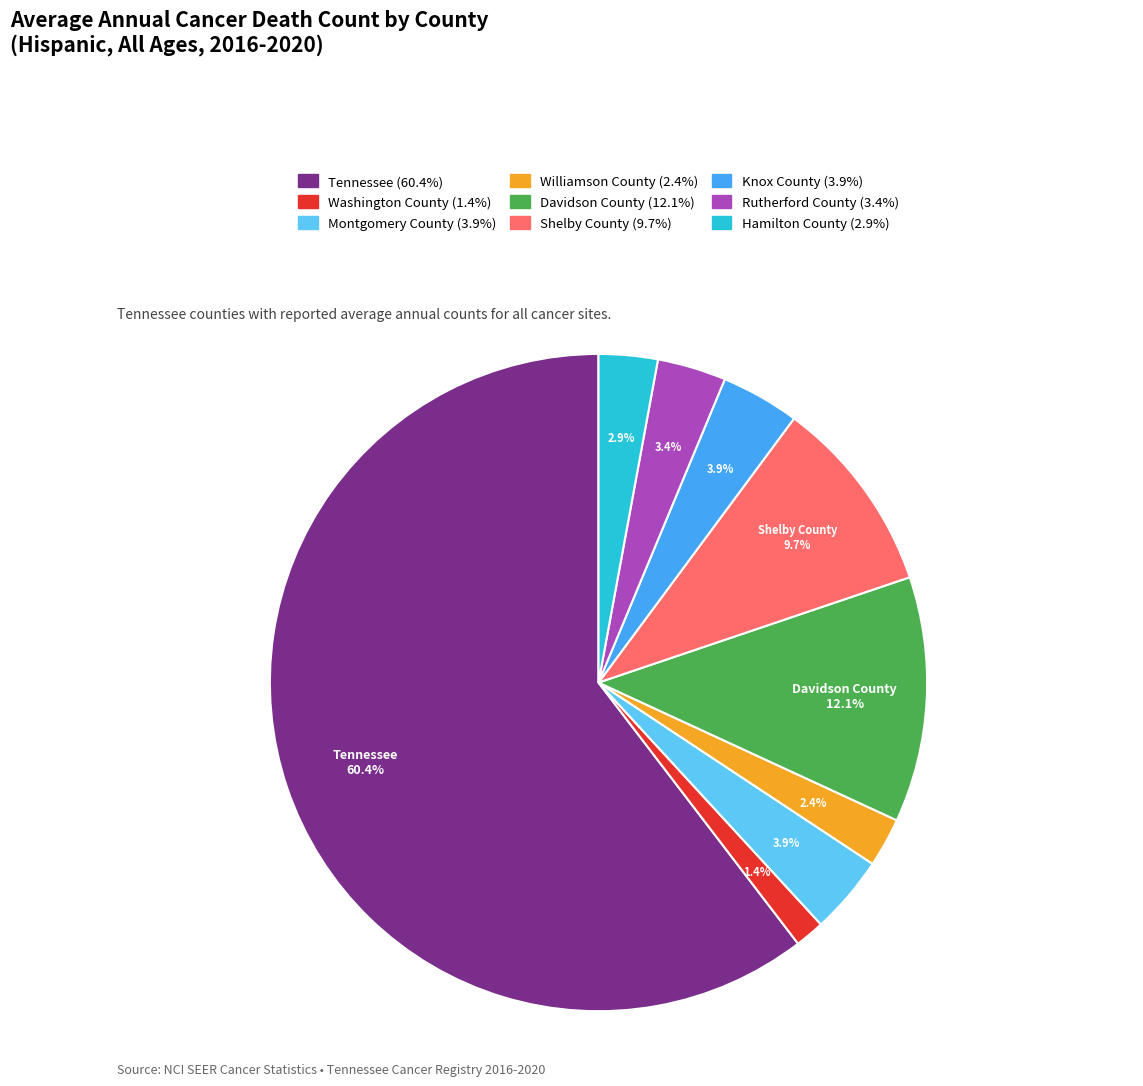

Which slice is the largest?

Tennessee